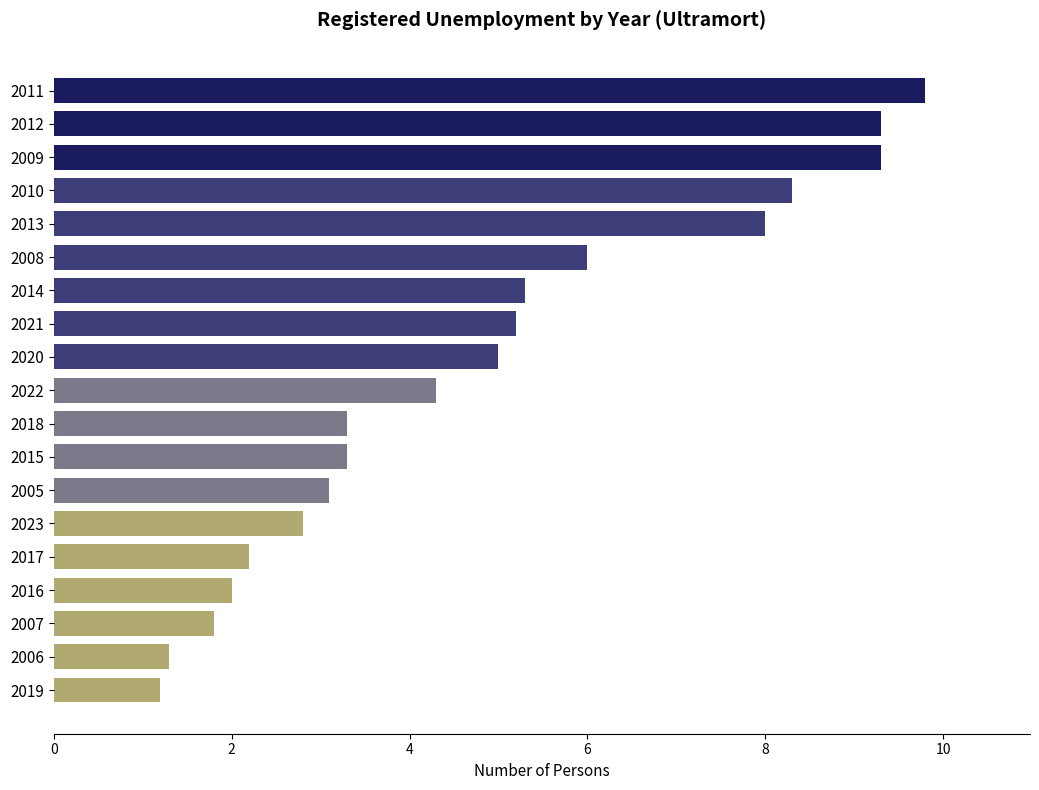

What is the label of the 4th bar from the top?

2010